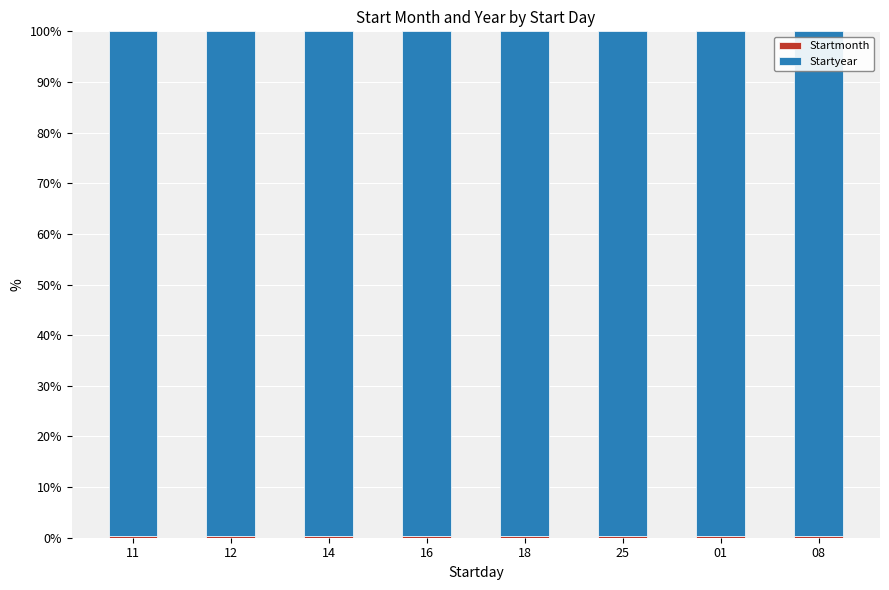

At which label is Startyear closest to 99?

01